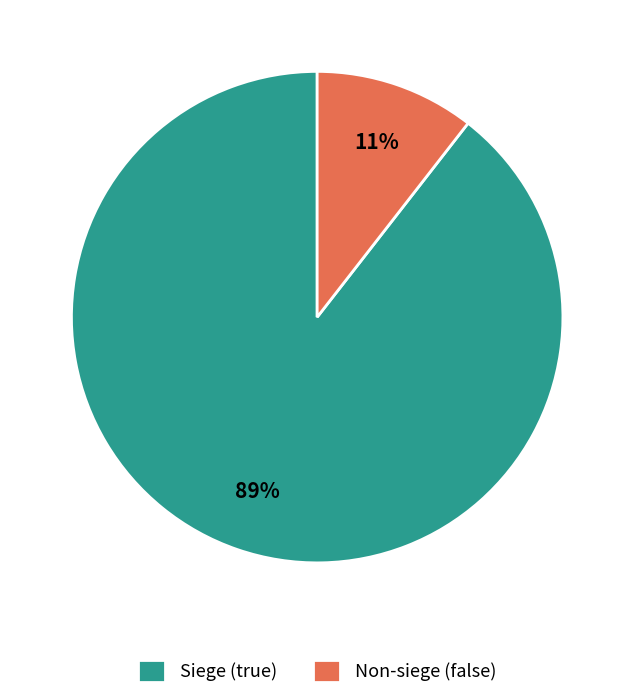

How many segments does this pie chart have?

2